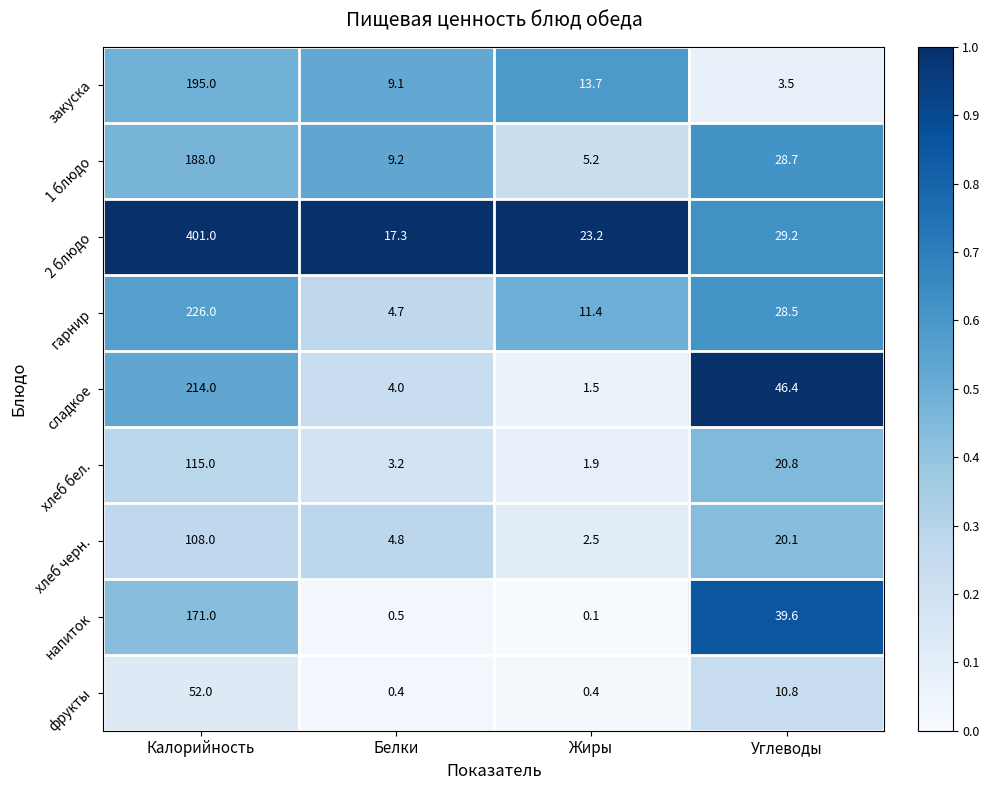

What is the sum of all гарнир values?

270.6